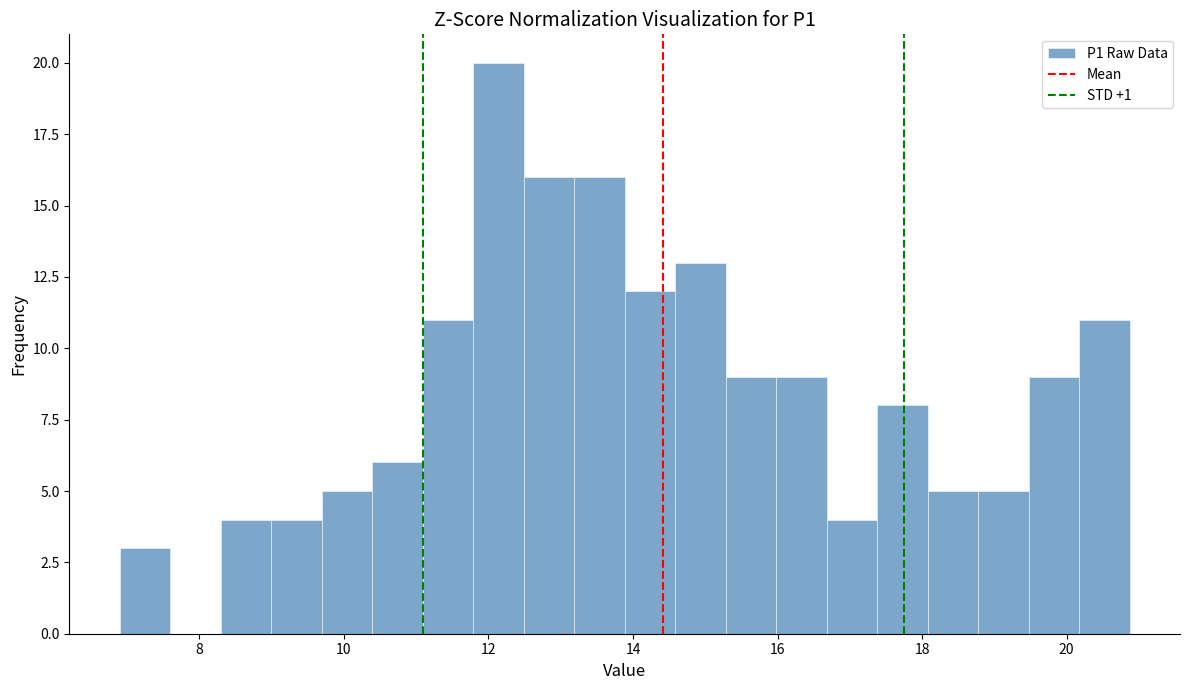

Around what value on the x-axis is the tallest bar? Give the approximate position of its centre, as read against the axis.

12.2